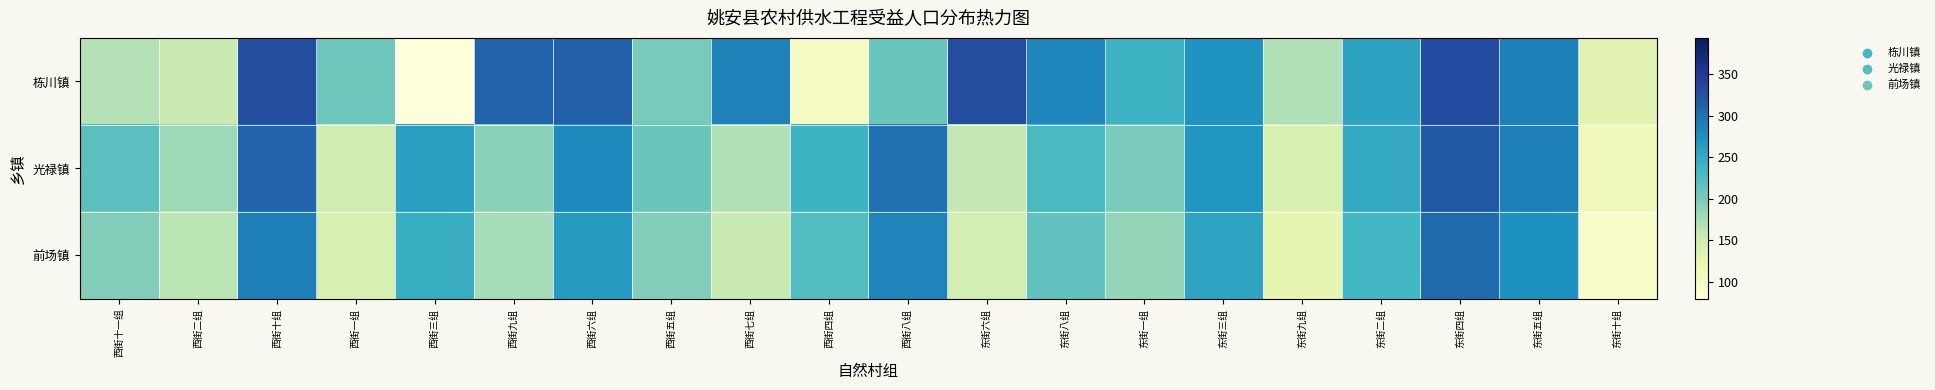

Between 东街四组 and 东街二组, which is larger?

东街四组